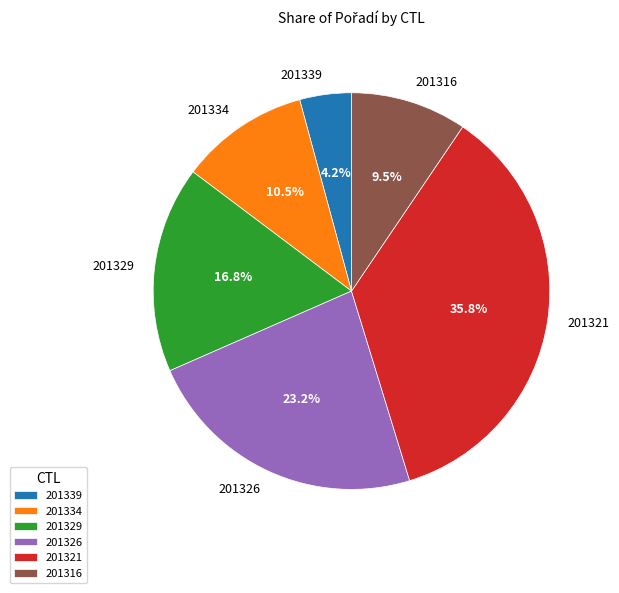

Is there a majority slice in this chart?

No